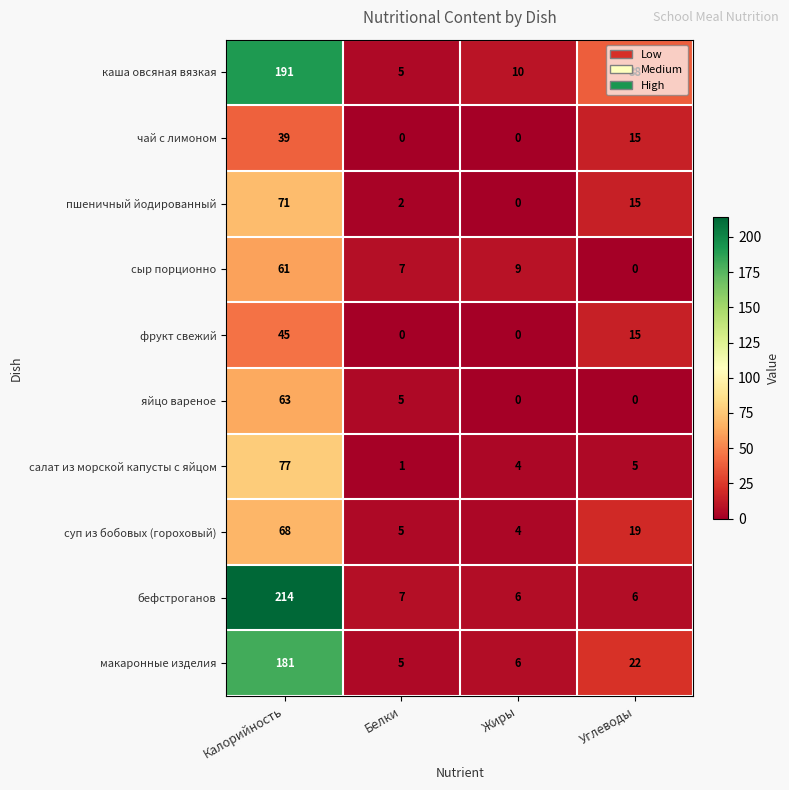

Which series has the largest total across all categories?

каша овсяная вязкая